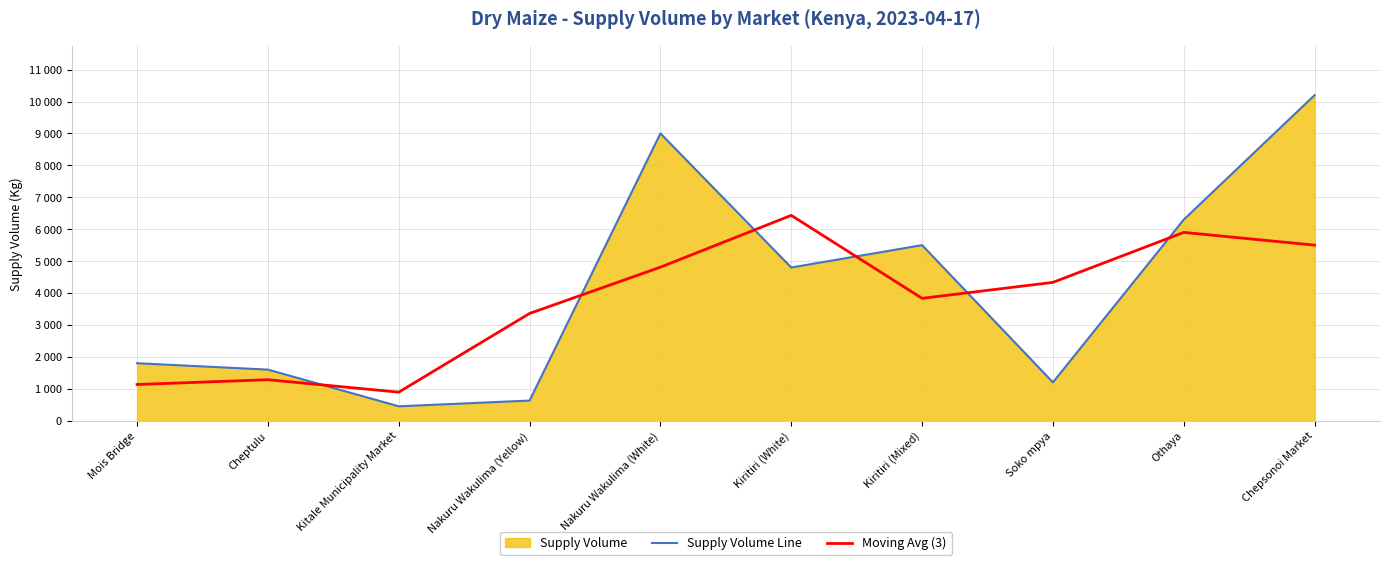

What is the sum of the Moving Avg (3) values at Kiritiri (Mixed) and Kitale Municipality Market?

4726.7